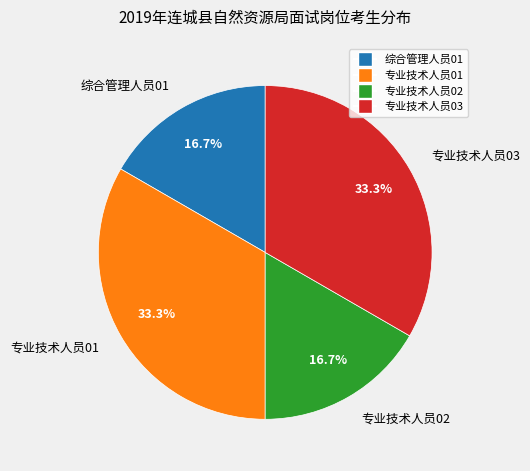

Is 专业技术人员03 the majority of the pie?

No